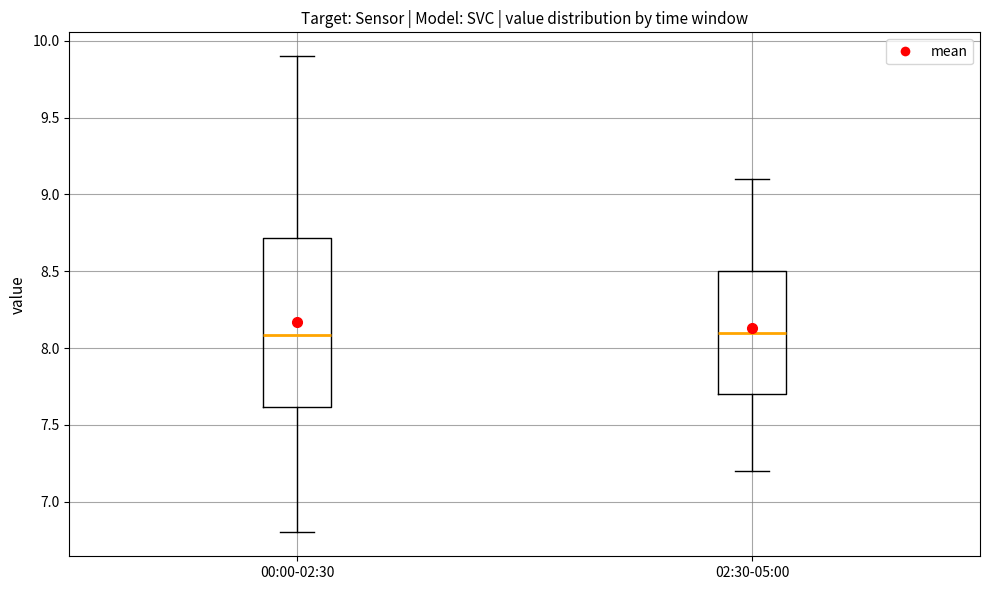

Reading left to right, transcribe this box plot: for each box, give where its median line is, the range the box spans, and where its two whiskers end, as read against the y-axis. The values are not printed on the chart, so give them approximately, as read against the axis.

00:00-02:30: median 8.1, box 7.6 to 8.7, whiskers 6.8 to 9.9
02:30-05:00: median 8.1, box 7.7 to 8.5, whiskers 7.2 to 9.1